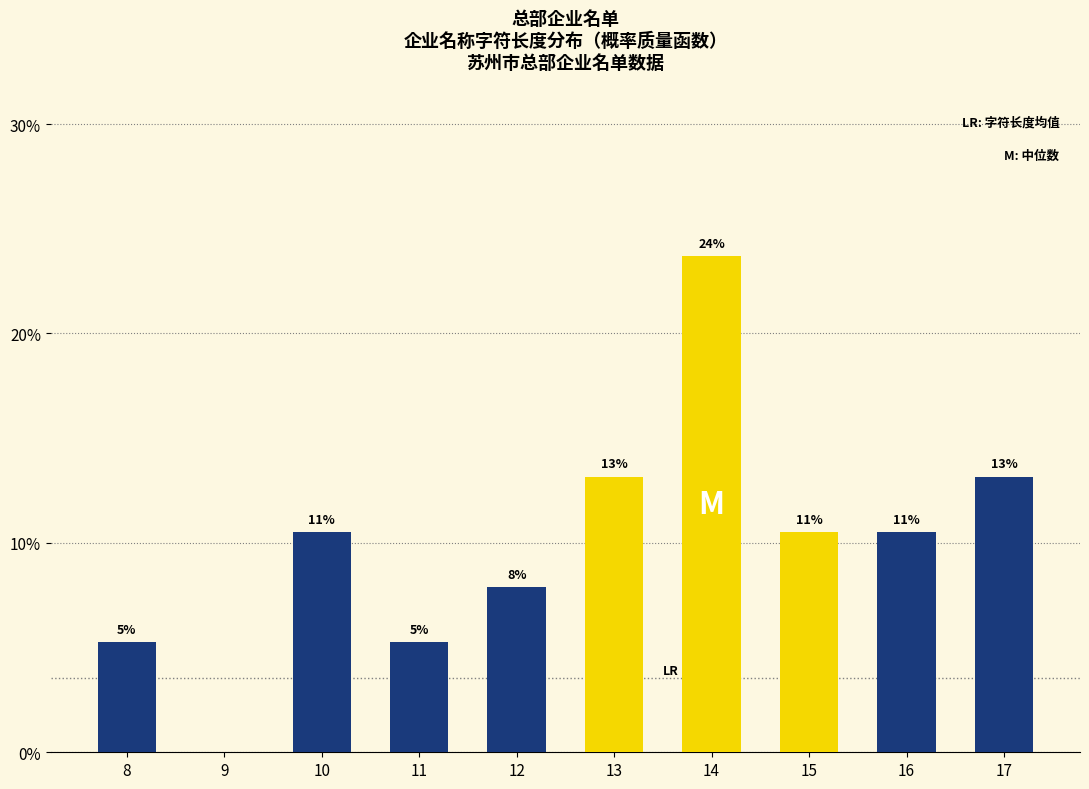

Are the bars horizontal?

No